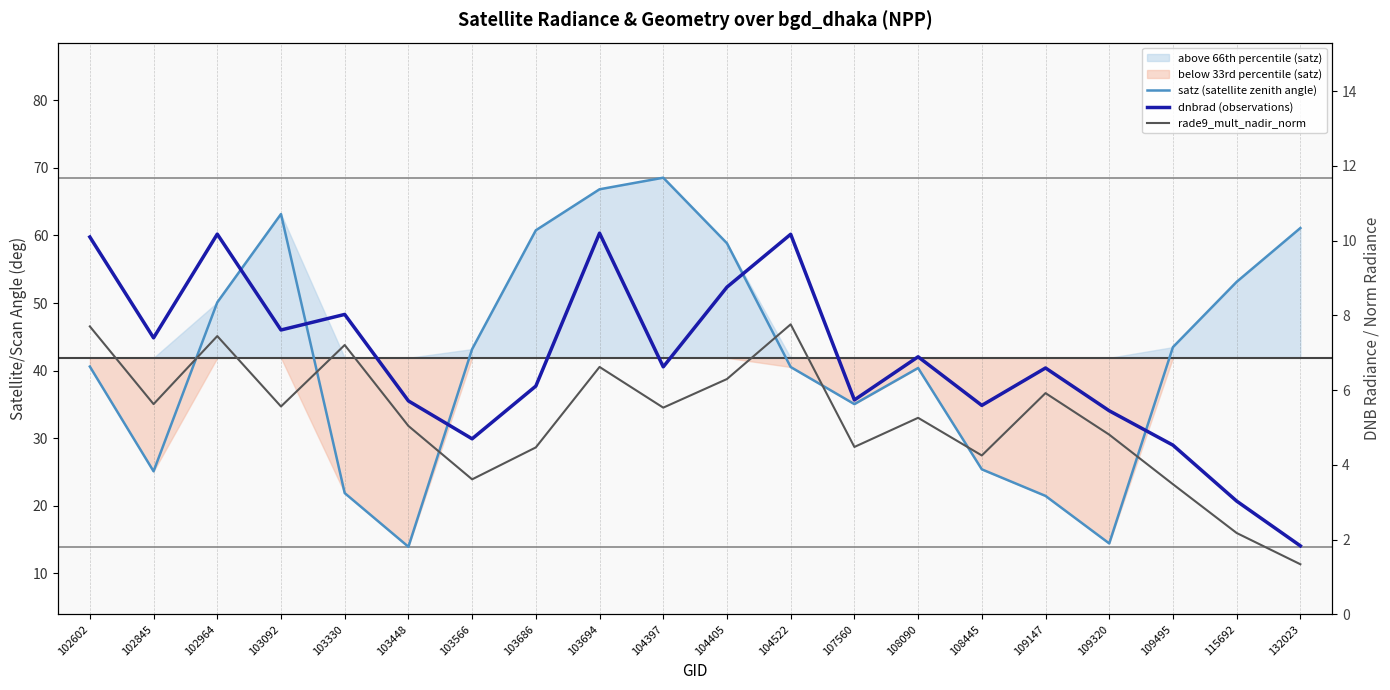

Which series has the largest total across all categories?

satz (satellite zenith angle)